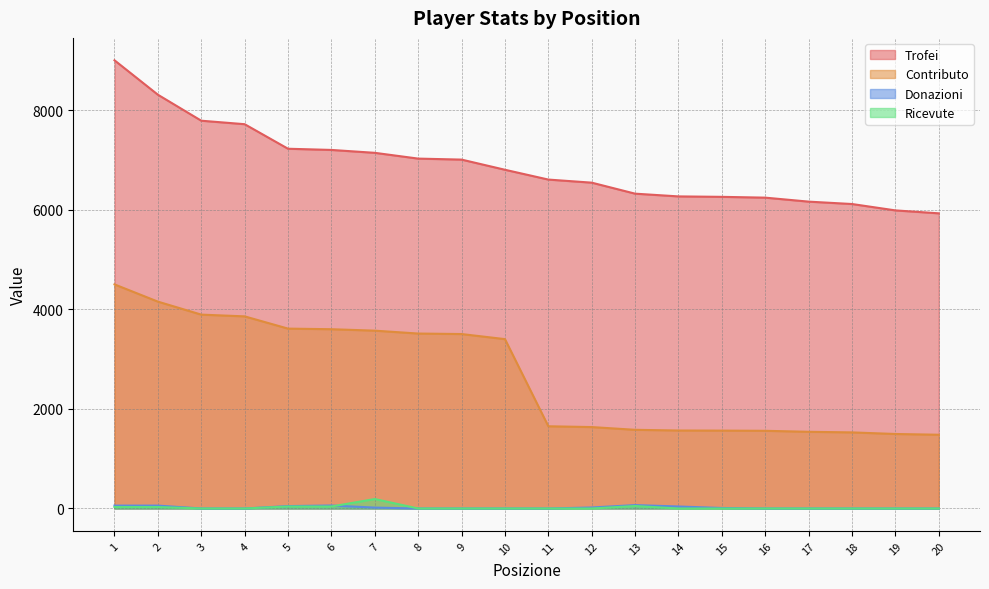

Which has a higher value, 3 or 19?

3